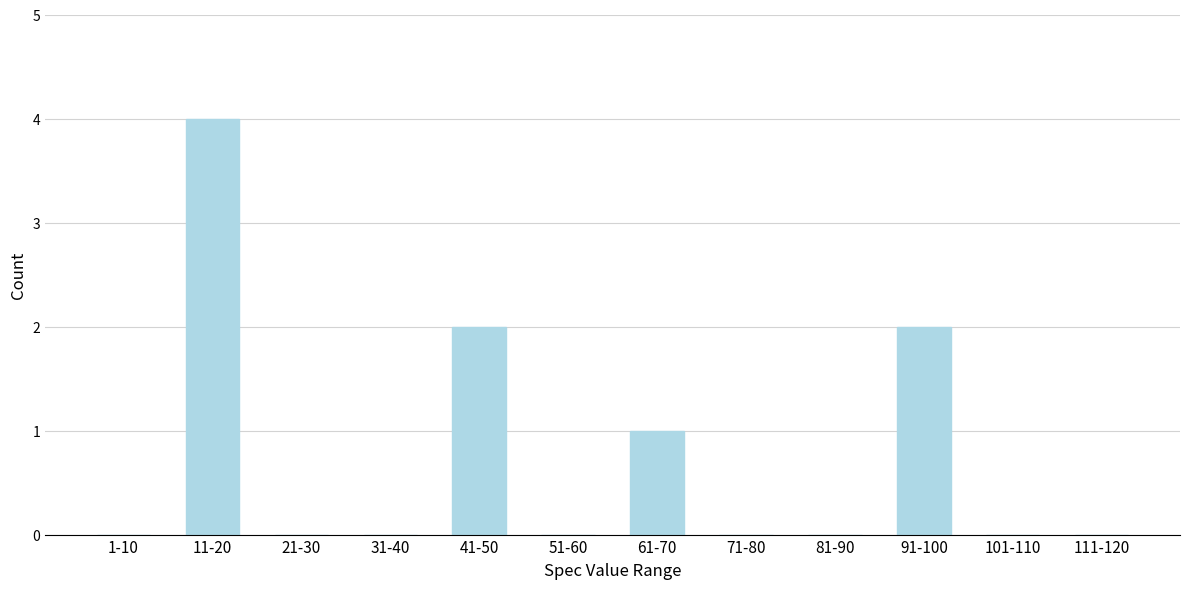

Reading left to right, list all the values displayed in this chart.

1-10=0	11-20=4	21-30=0	31-40=0	41-50=2	51-60=0	61-70=1	71-80=0	81-90=0	91-100=2	101-110=0	111-120=0